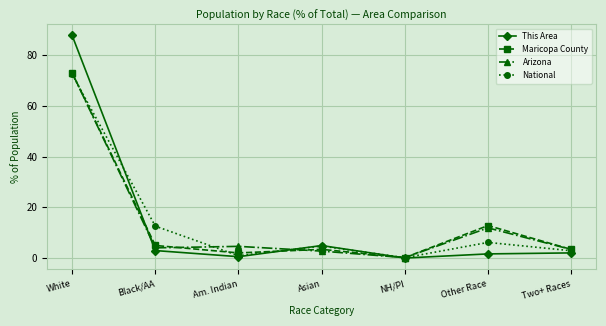

How many series are shown in this chart?

4